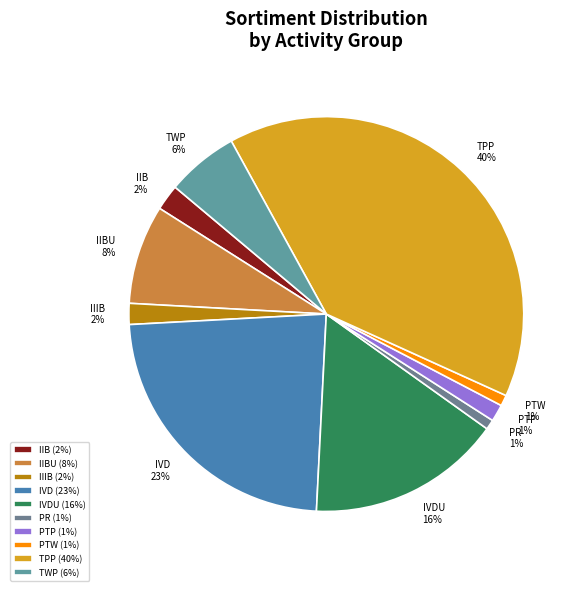

To the nearest percent, what percentage of the pie is IIB?

2%